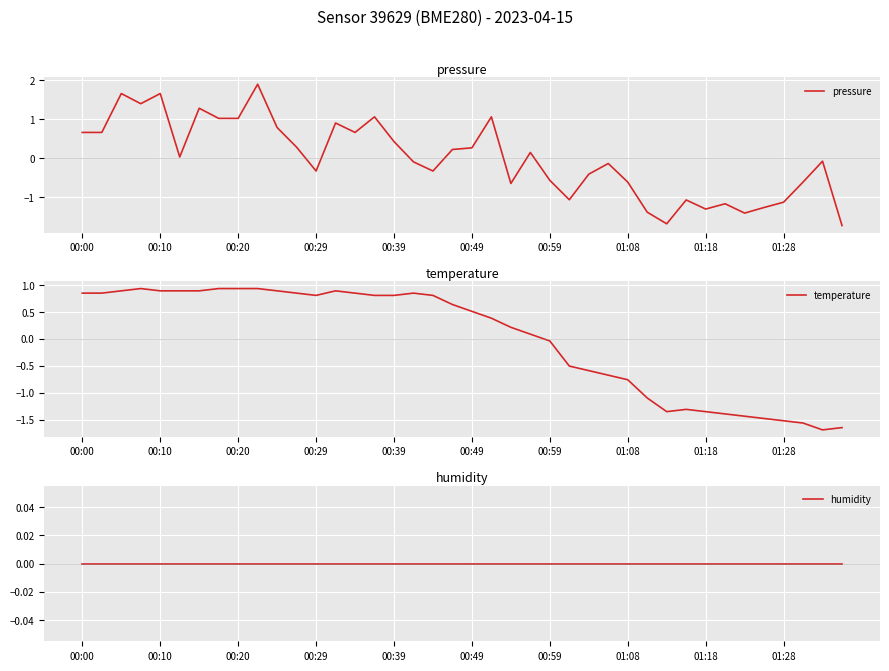

What are all the series names shown in the legend?

pressure, temperature, humidity